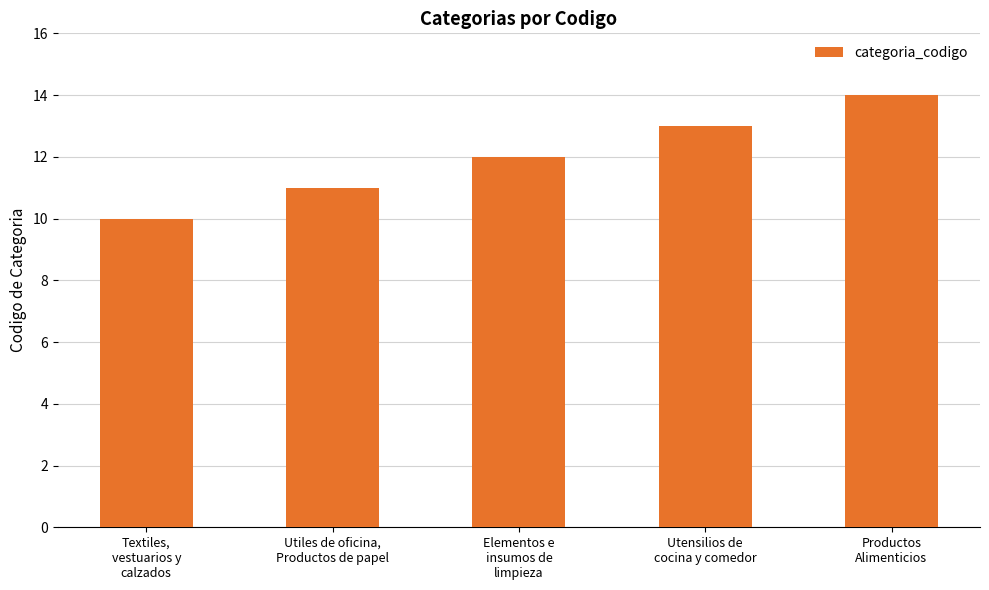

What is the difference between the maximum and second lowest values?

3